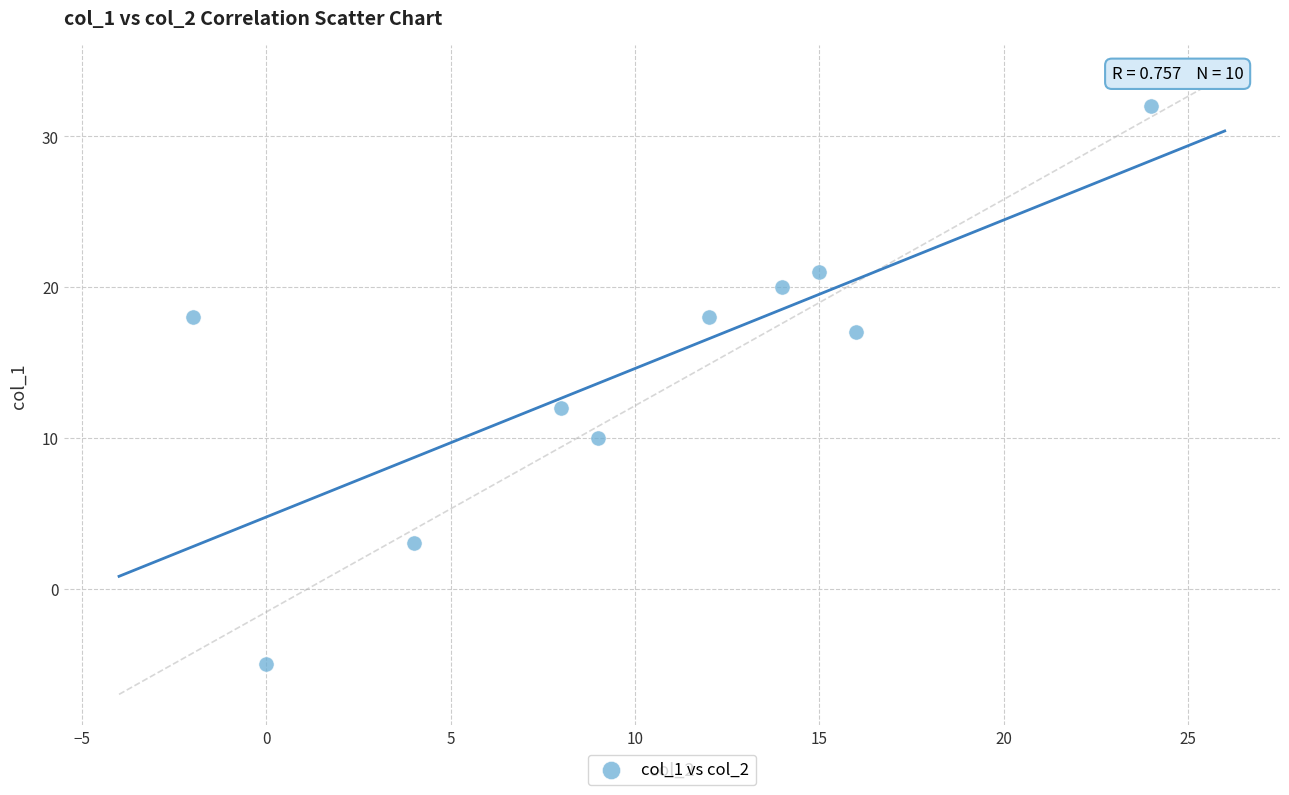

What is the average Y value?

15